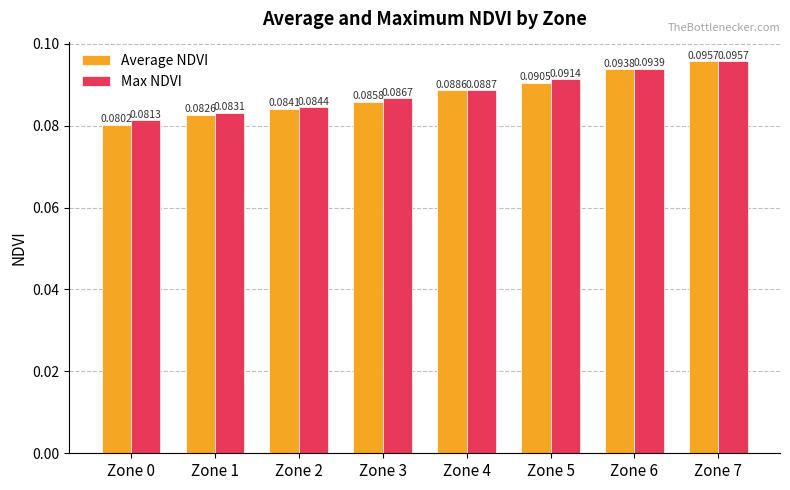

Rank the categories by Max NDVI value from highest to lowest.

Zone 7, Zone 6, Zone 5, Zone 4, Zone 3, Zone 2, Zone 1, Zone 0